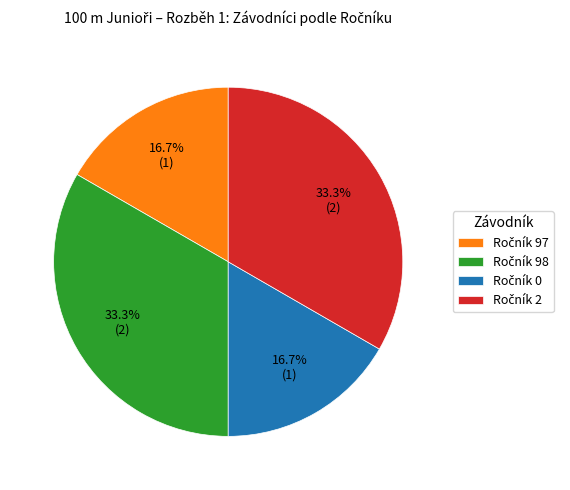

Is there a majority slice in this chart?

No